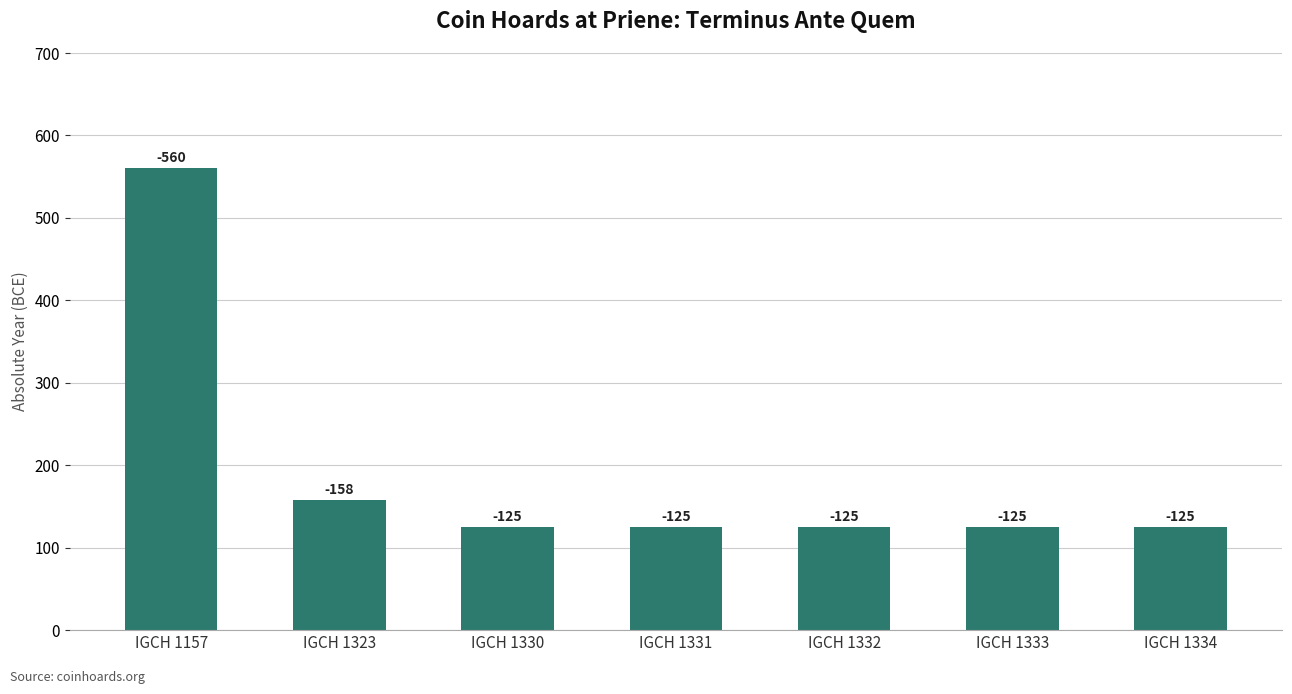

Does the chart contain stacked bars?

No